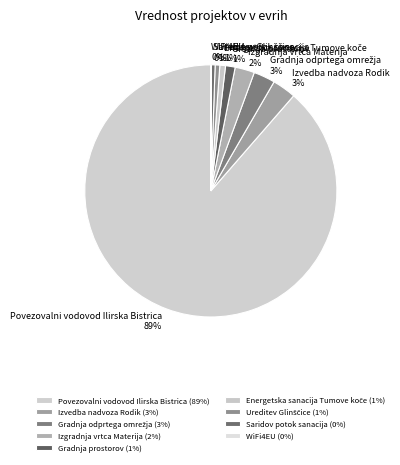

To the nearest percent, what is the difference between the Izvedba nadvoza Rodik and Saridov potok sanacija slice percentages?

3%